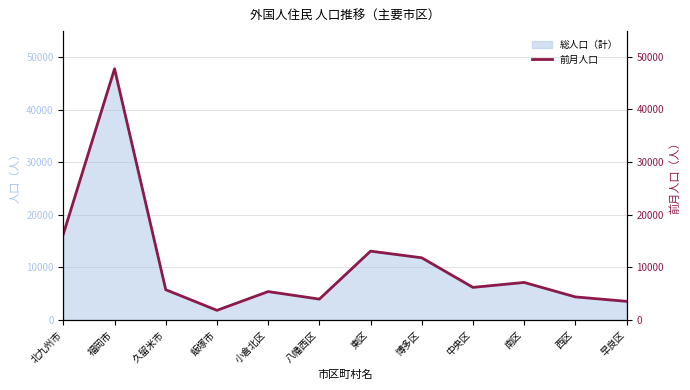

How many values exceed 6183?

5